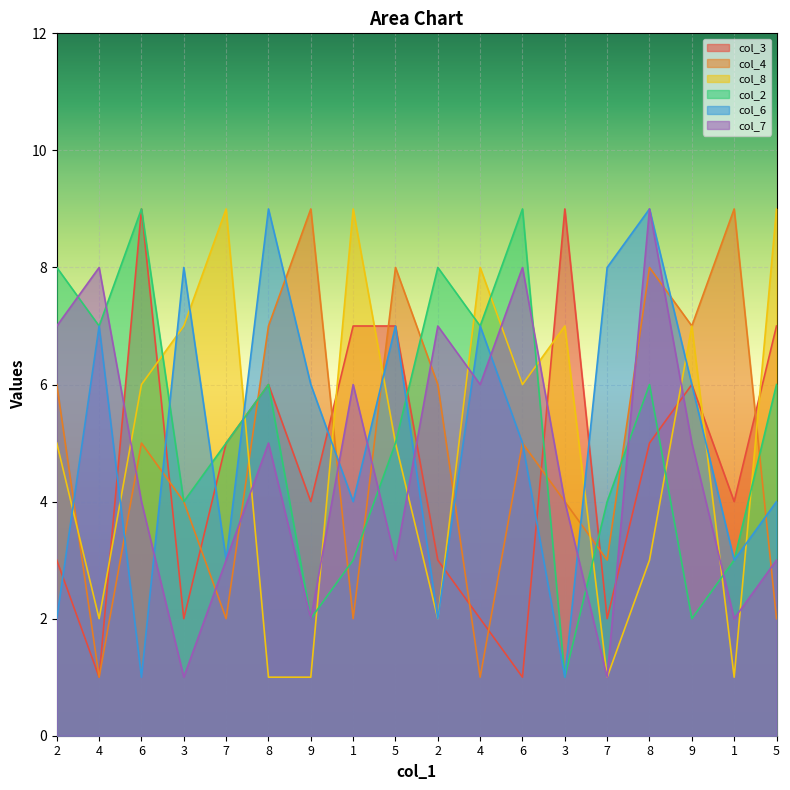

What is the difference between the highest and lowest values at 8?

8